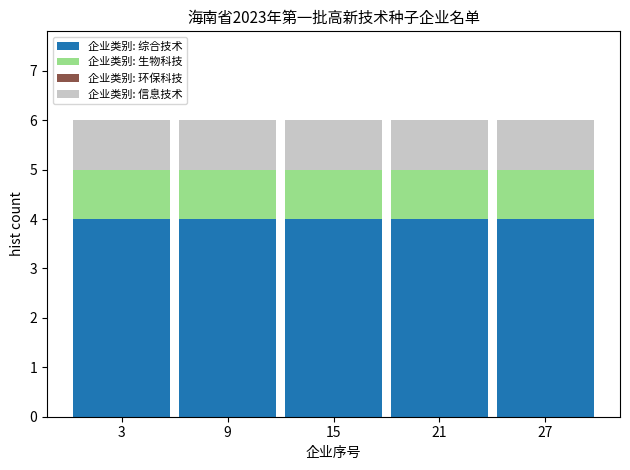

What is the total value across all series at 15?

6